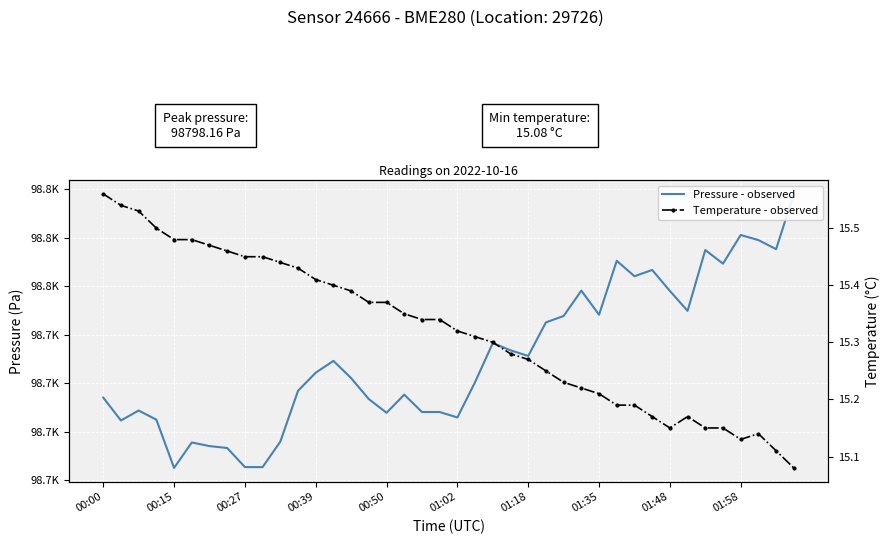

Which series has the widest spread of values?

Pressure - observed